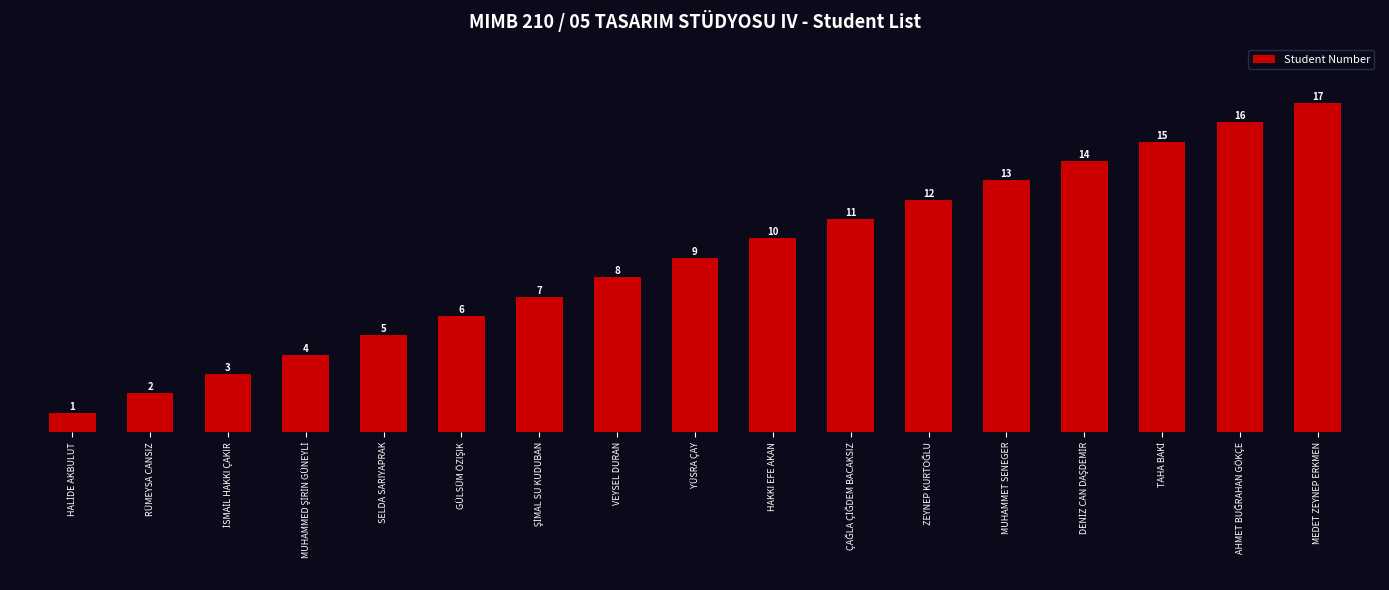

What is the average value?

9